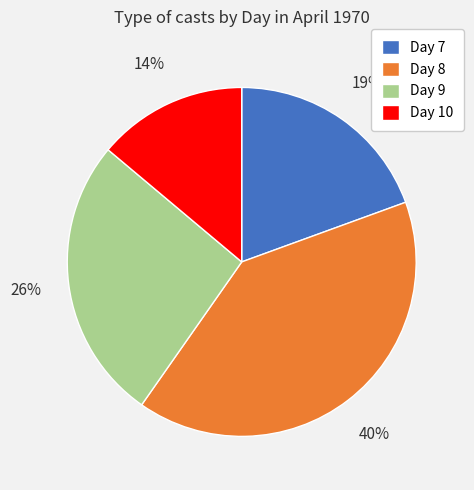

Does any single category account for the majority?

No